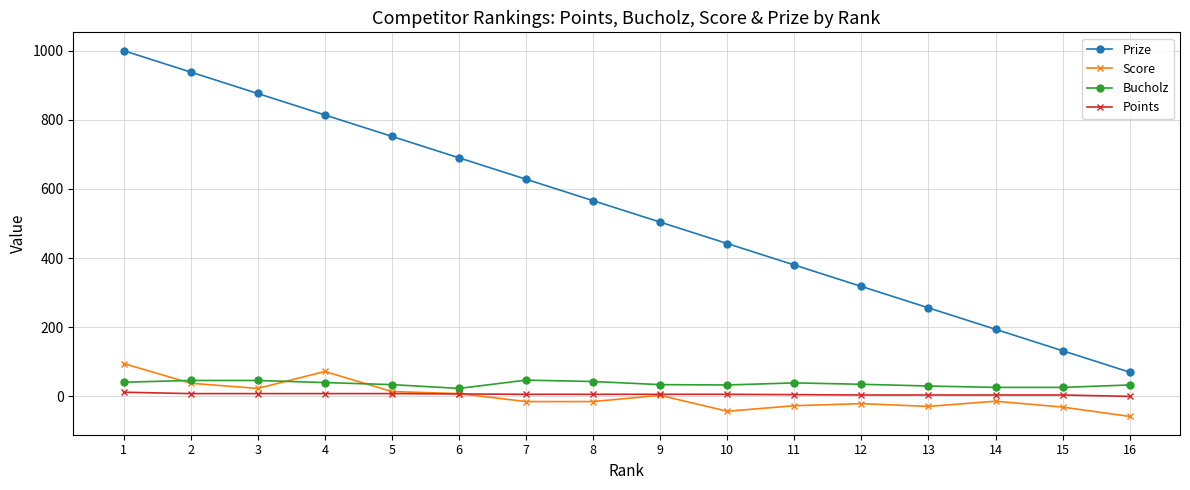

The value of Prize at 13 is 256. True or false?

True